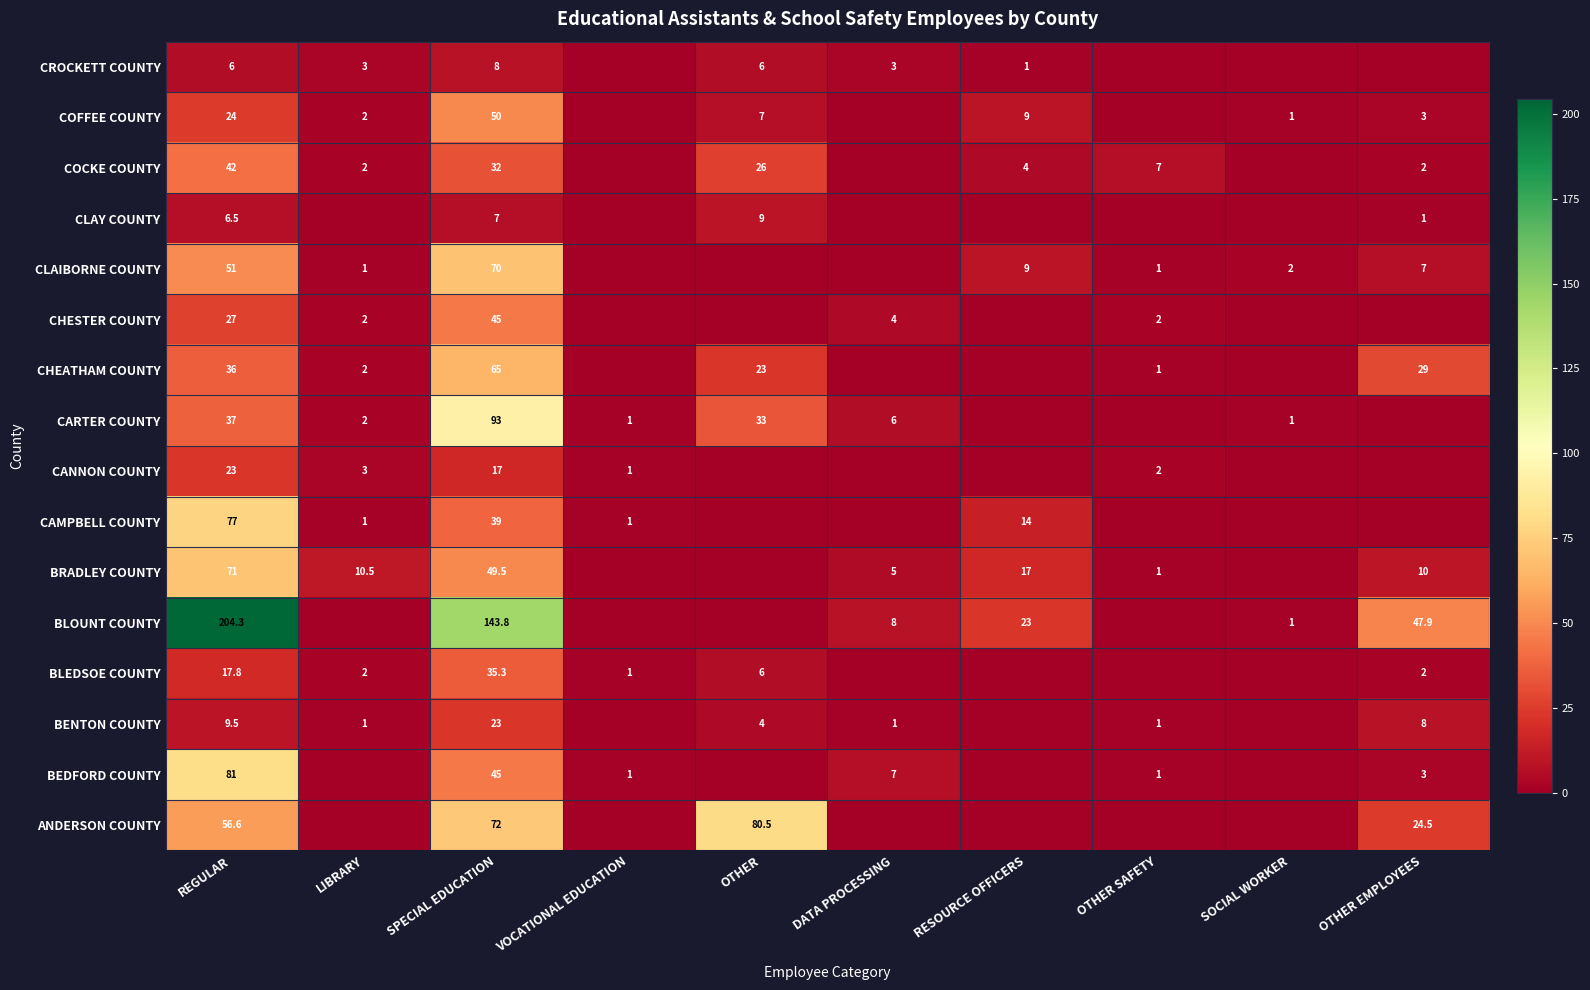

Is it true that BRADLEY COUNTY equals 10.5 at LIBRARY?

True